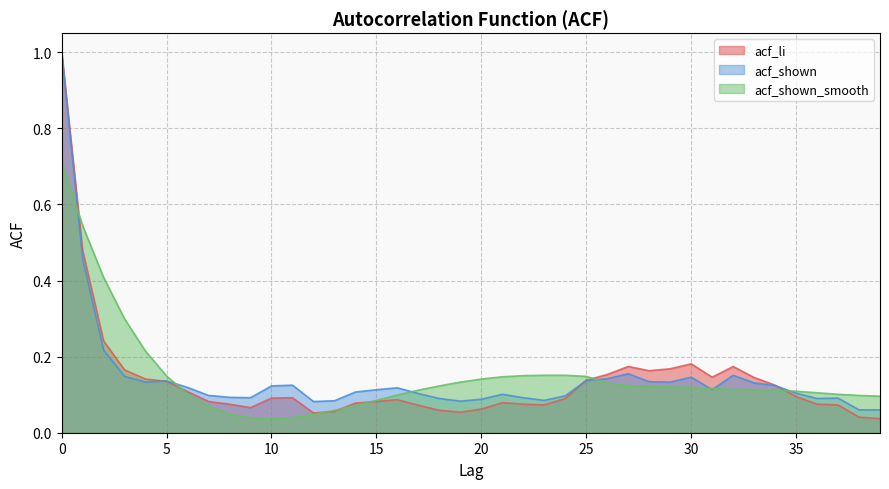

The value of acf_shown_smooth at 13 is 0.1. True or false?

False